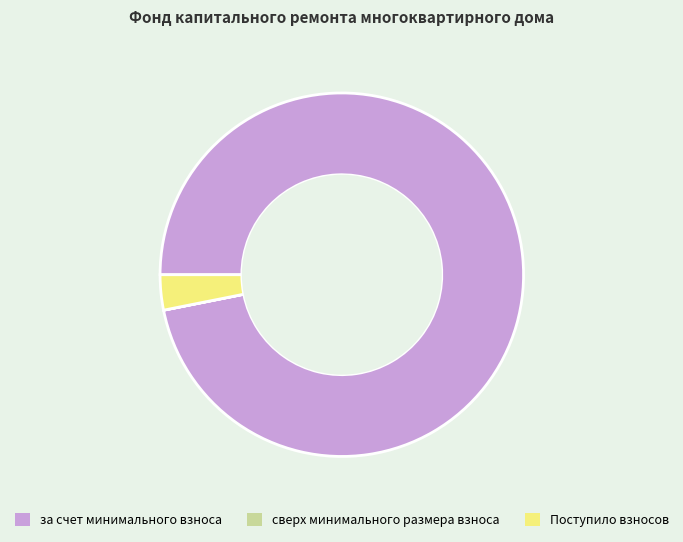

The Поступило взносов slice represents 18% of the pie. True or false?

False